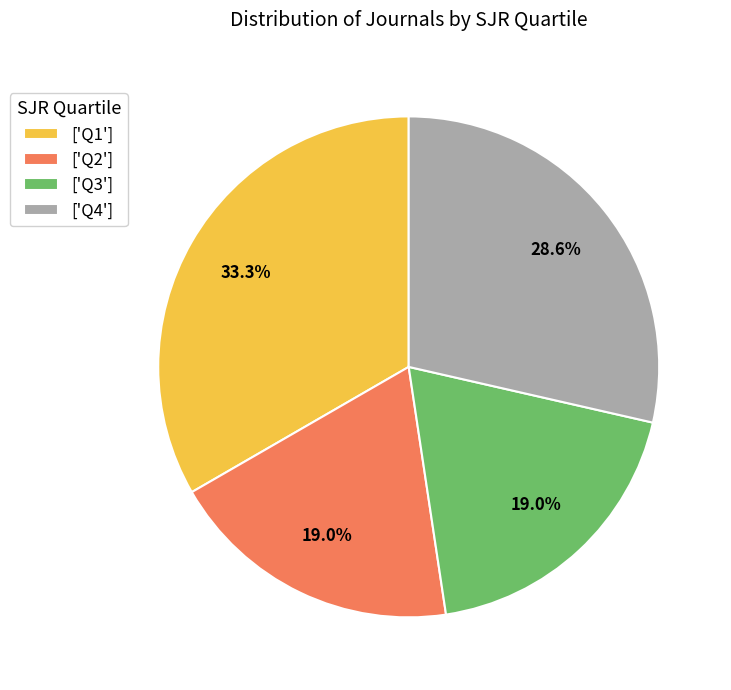

Between ['Q3'] and ['Q1'], which is larger?

['Q1']